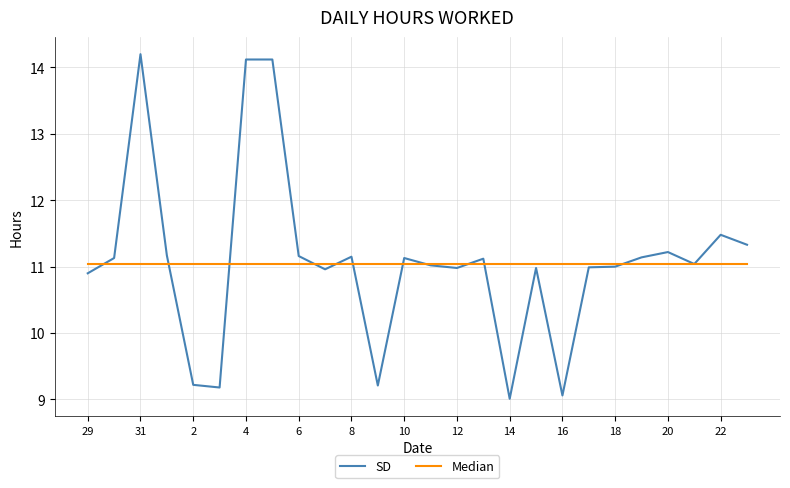

What is the maximum value shown in the chart?

14.2